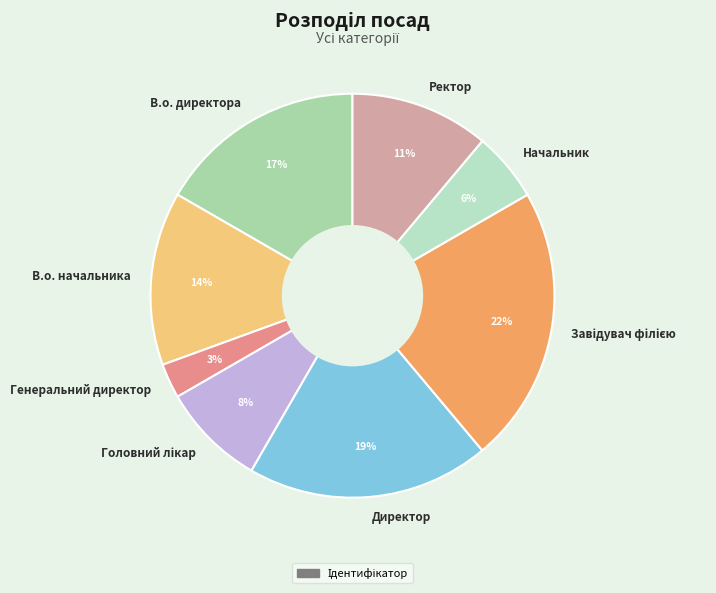

Approximately how many times larger is the value at Начальник compared to Генеральний директор?

2.0